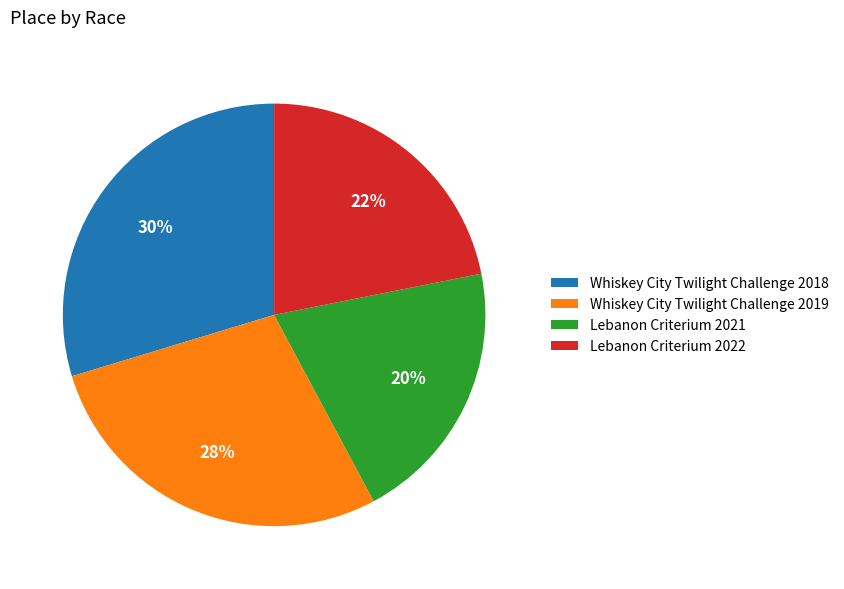

How many slices are in this pie chart?

4